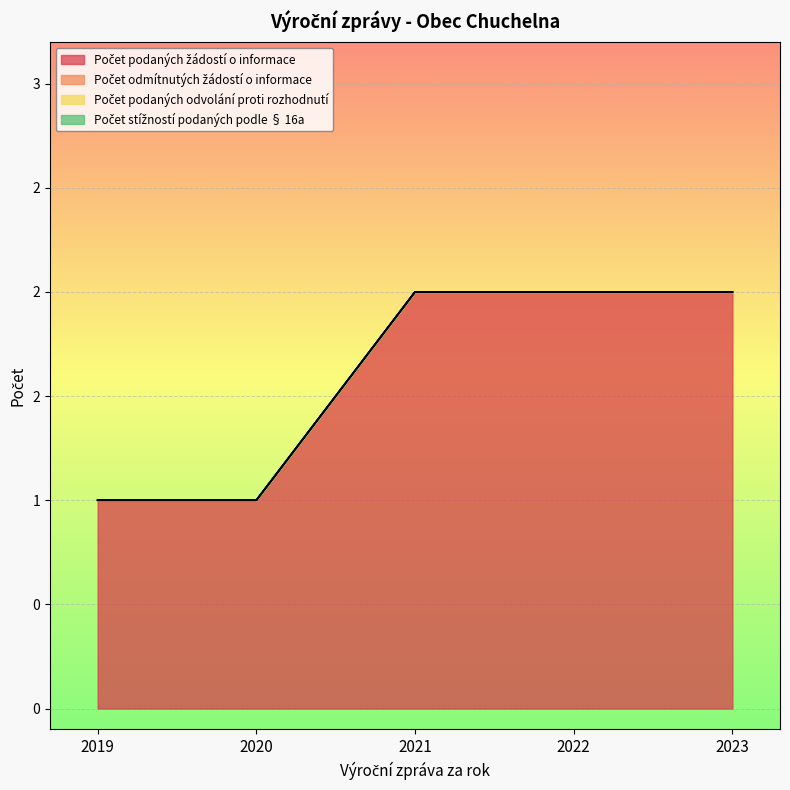

Reading left to right, list all the values displayed in this chart.

Počet podaných žádostí o informace: 1	1	2	2	2
Počet odmítnutých žádostí o informace: 0	0	0	0	0
Počet podaných odvolání proti rozhodnutí: 0	0	0	0	0
Počet stížností podaných podle § 16a: 0	0	0	0	0